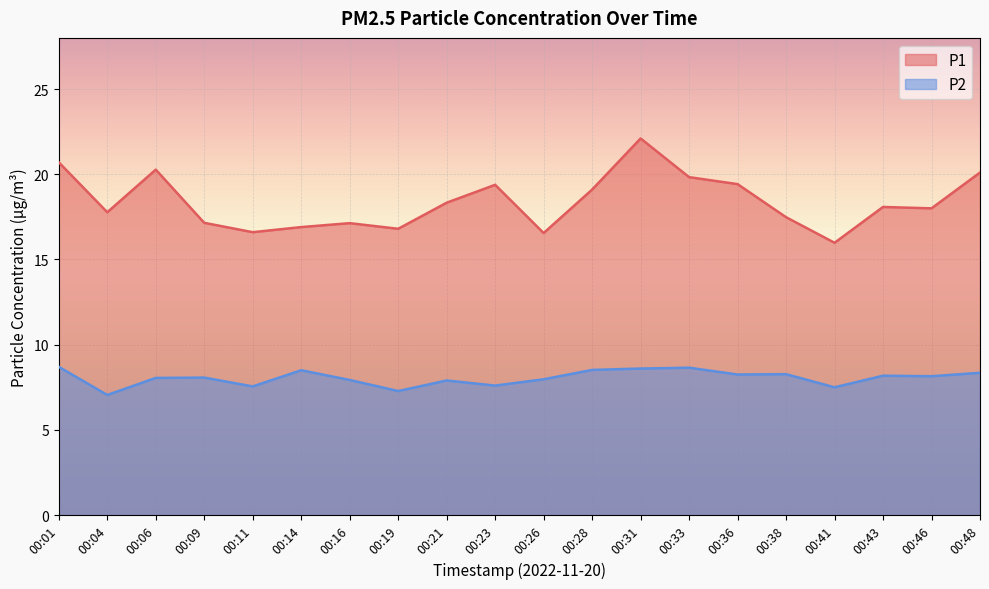

What is the value of the P1 point at the 2nd from the left?

17.8